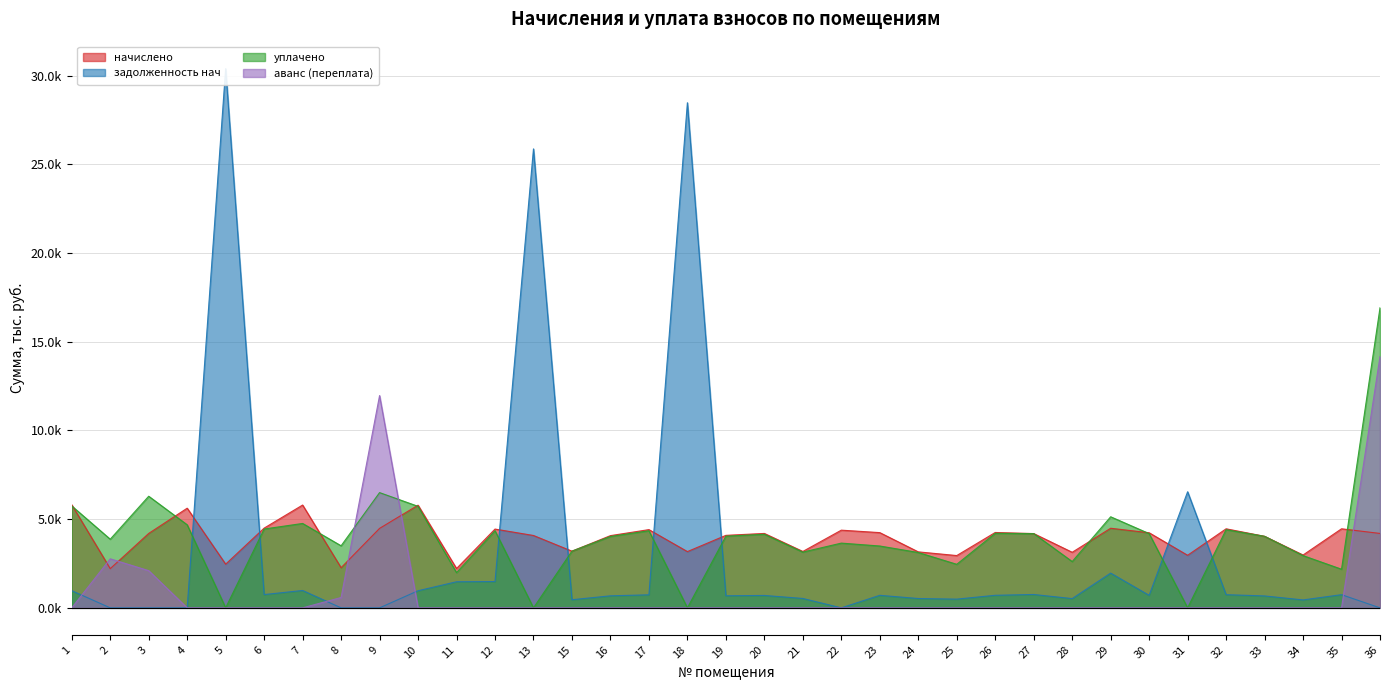

What are all the series names shown in the legend?

начислено, задолженность нач, уплачено, аванс (переплата)